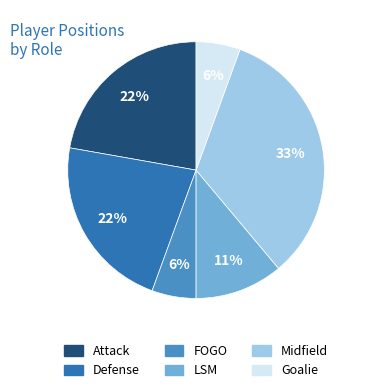

Does any single category account for the majority?

No